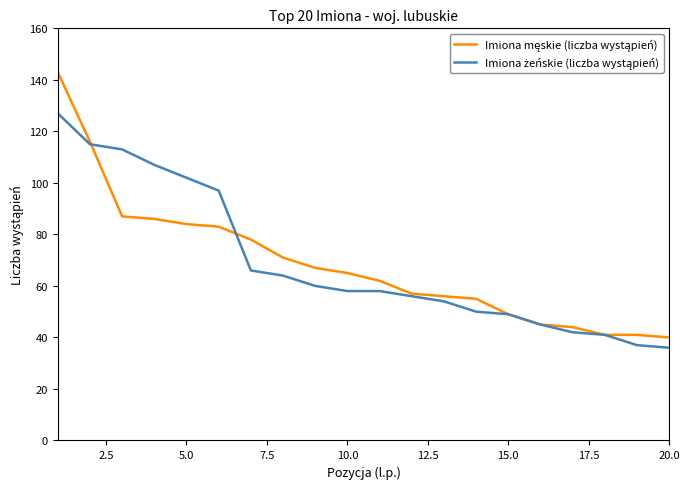

What is the greatest value displayed?

143